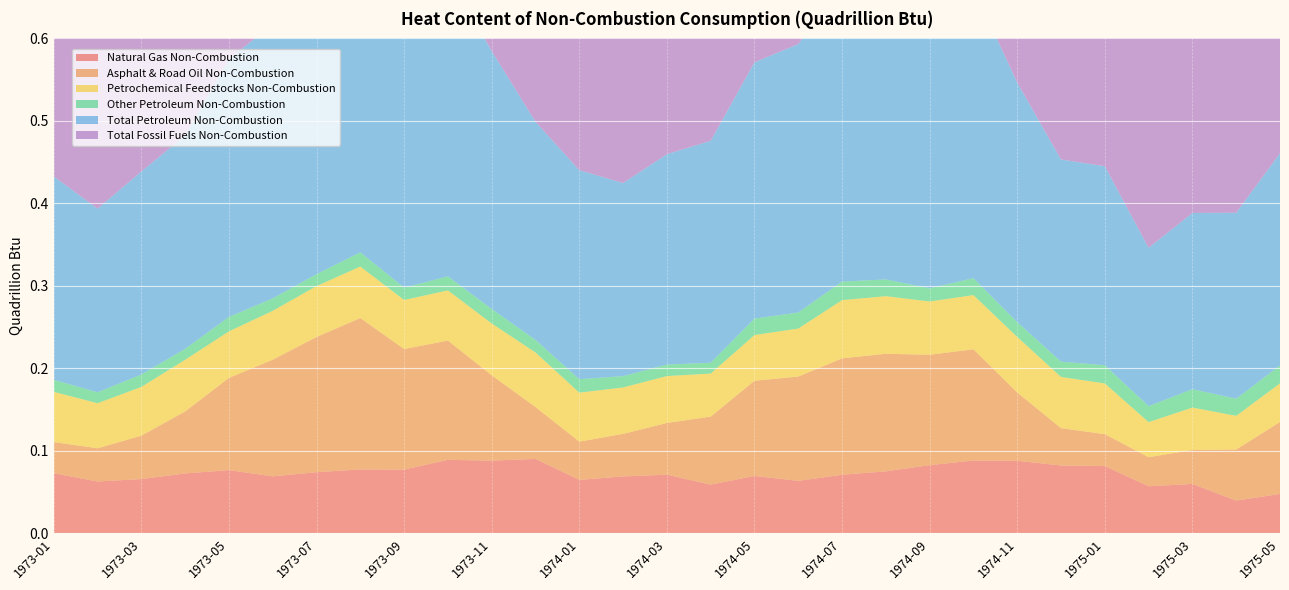

Reading right to left, transcribe all the data shown in this chart.

Natural Gas Non-Combustion: 0.0	0.0	0.1	0.1	0.1	0.1	0.1	0.1	0.1	0.1	0.1	0.1	0.1	0.1	0.1	0.1	0.1	0.1	0.1	0.1	0.1	0.1	0.1	0.1	0.1	0.1	0.1	0.1	0.1
Asphalt & Road Oil Non-Combustion: 0.1	0.1	0.0	0.0	0.0	0.0	0.1	0.1	0.1	0.1	0.1	0.1	0.1	0.1	0.1	0.1	0.0	0.1	0.1	0.1	0.1	0.2	0.2	0.1	0.1	0.1	0.1	0.0	0.0
Petrochemical Feedstocks Non-Combustion: 0.0	0.0	0.1	0.0	0.1	0.1	0.1	0.1	0.1	0.1	0.1	0.1	0.1	0.1	0.1	0.1	0.1	0.1	0.1	0.1	0.1	0.1	0.1	0.1	0.1	0.1	0.1	0.1	0.1
Other Petroleum Non-Combustion: 0.0	0.0	0.0	0.0	0.0	0.0	0.0	0.0	0.0	0.0	0.0	0.0	0.0	0.0	0.0	0.0	0.0	0.0	0.0	0.0	0.0	0.0	0.0	0.0	0.0	0.0	0.0	0.0	0.0
Total Petroleum Non-Combustion: 0.3	0.2	0.2	0.2	0.2	0.2	0.3	0.4	0.3	0.4	0.4	0.3	0.3	0.3	0.3	0.2	0.3	0.3	0.3	0.4	0.3	0.4	0.4	0.3	0.3	0.3	0.2	0.2	0.2
Total Fossil Fuels Non-Combustion: 0.3	0.3	0.3	0.3	0.3	0.3	0.4	0.4	0.4	0.4	0.4	0.4	0.4	0.3	0.3	0.3	0.3	0.4	0.4	0.5	0.4	0.5	0.4	0.4	0.4	0.3	0.3	0.3	0.3